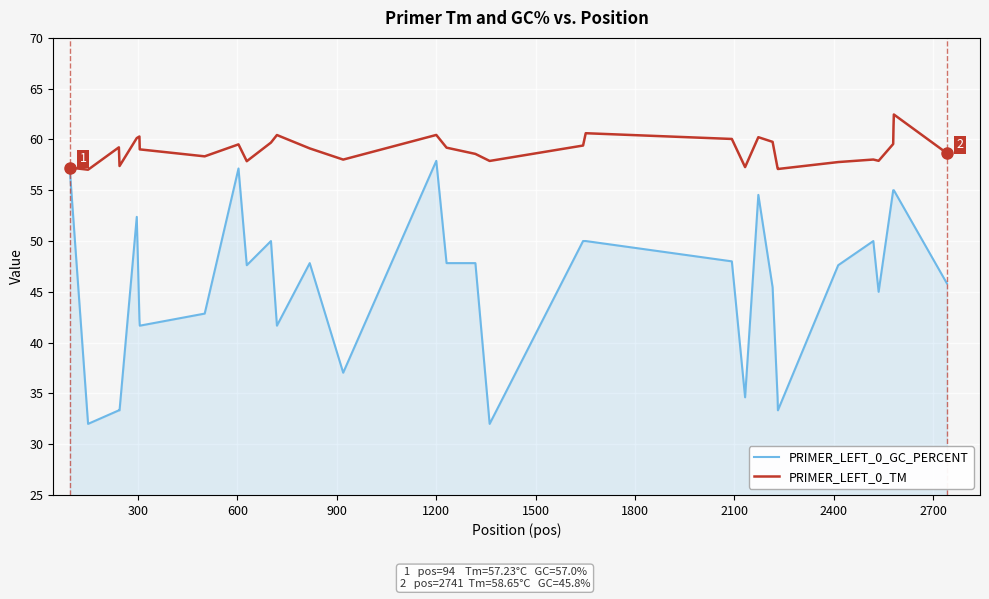

Which series has the largest total across all categories?

PRIMER_LEFT_0_TM